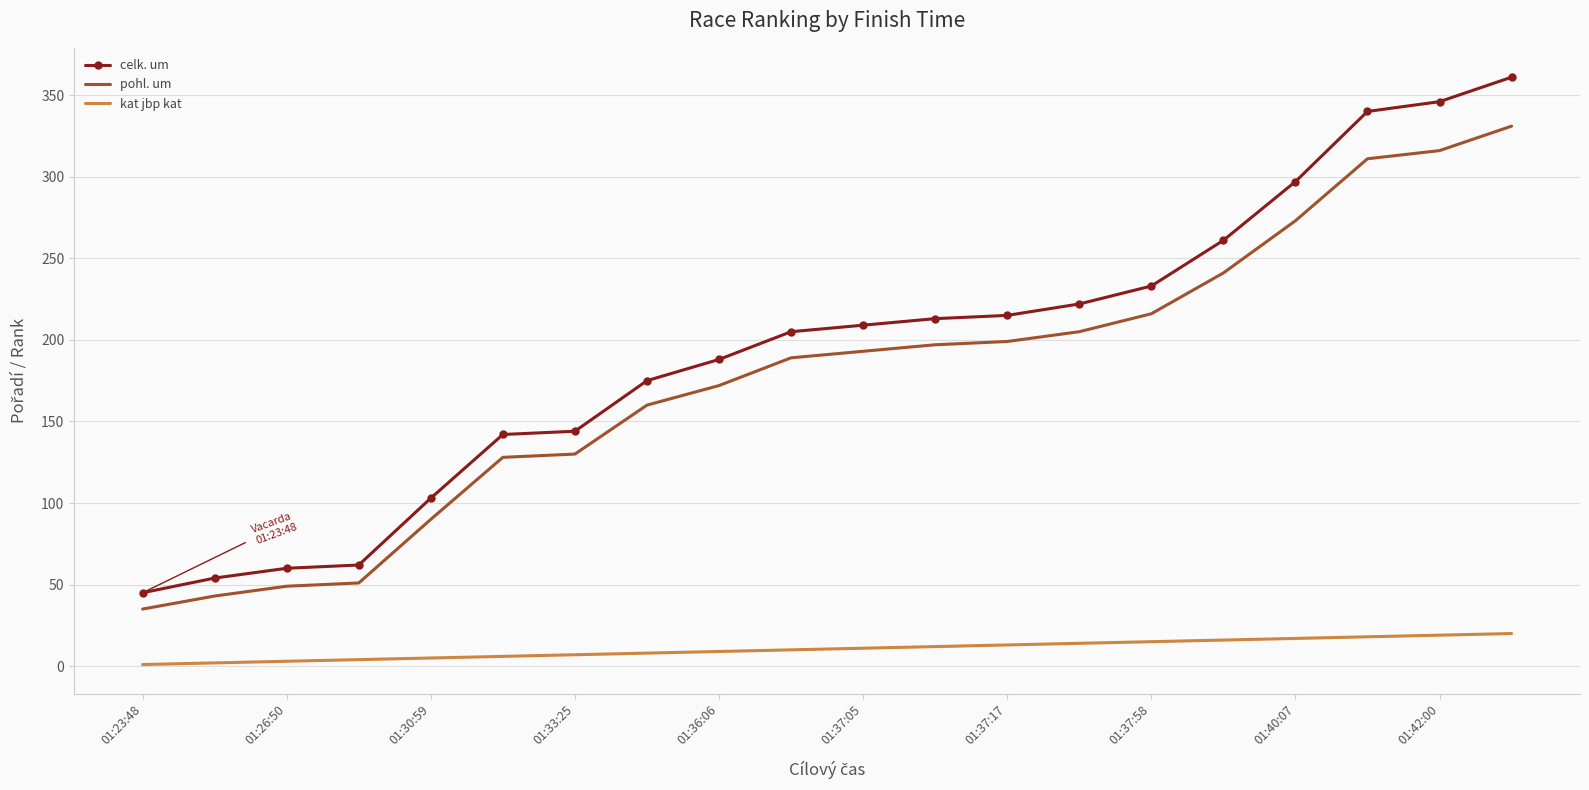

At how many categories does at least one series exceed 311?

3